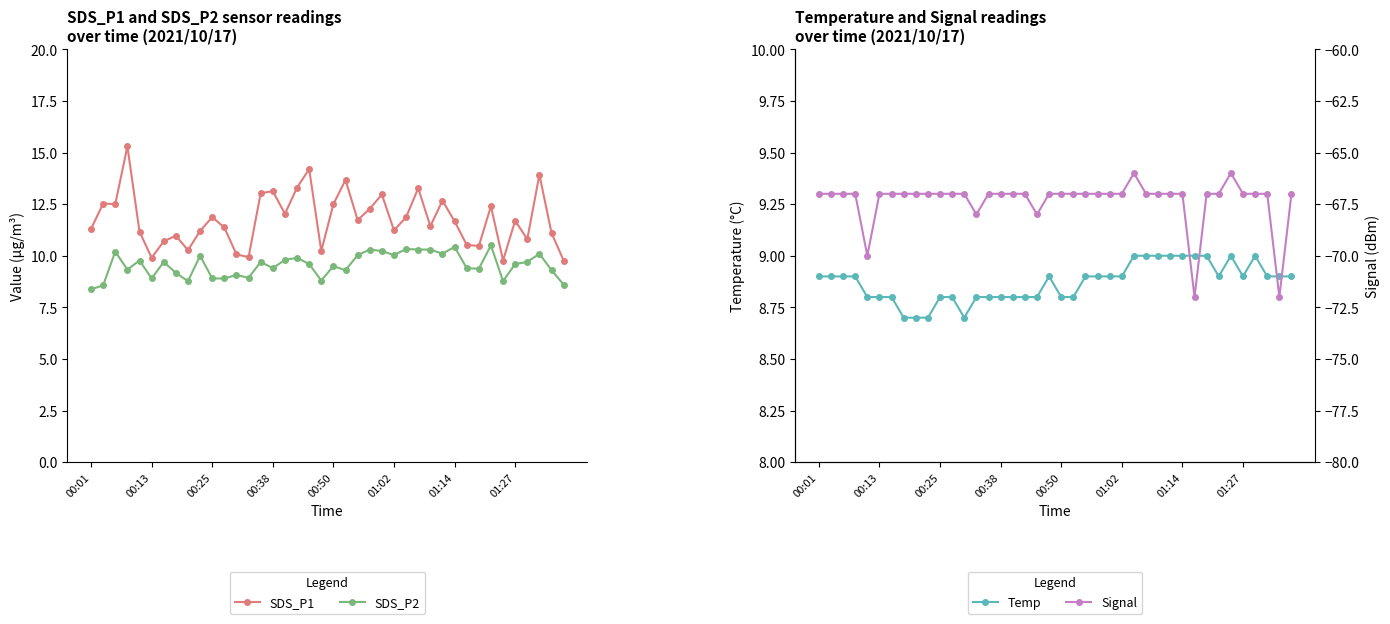

True or false: Temp and SDS_P2 intersect in this chart.

True